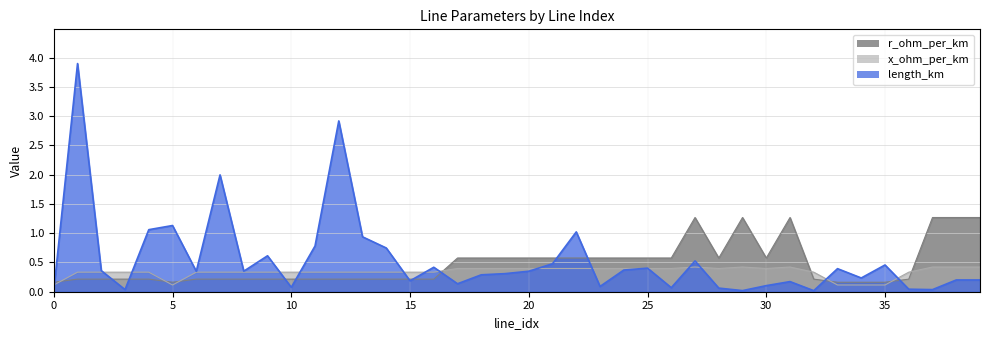

What is the value of the x_ohm_per_km point at the 33rd from the left?

0.3